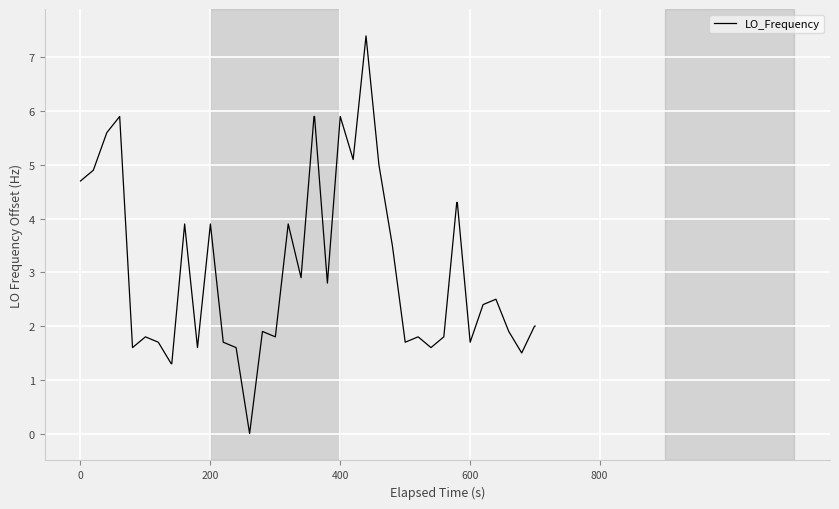

What is the difference between the maximum and second lowest values?

6.1